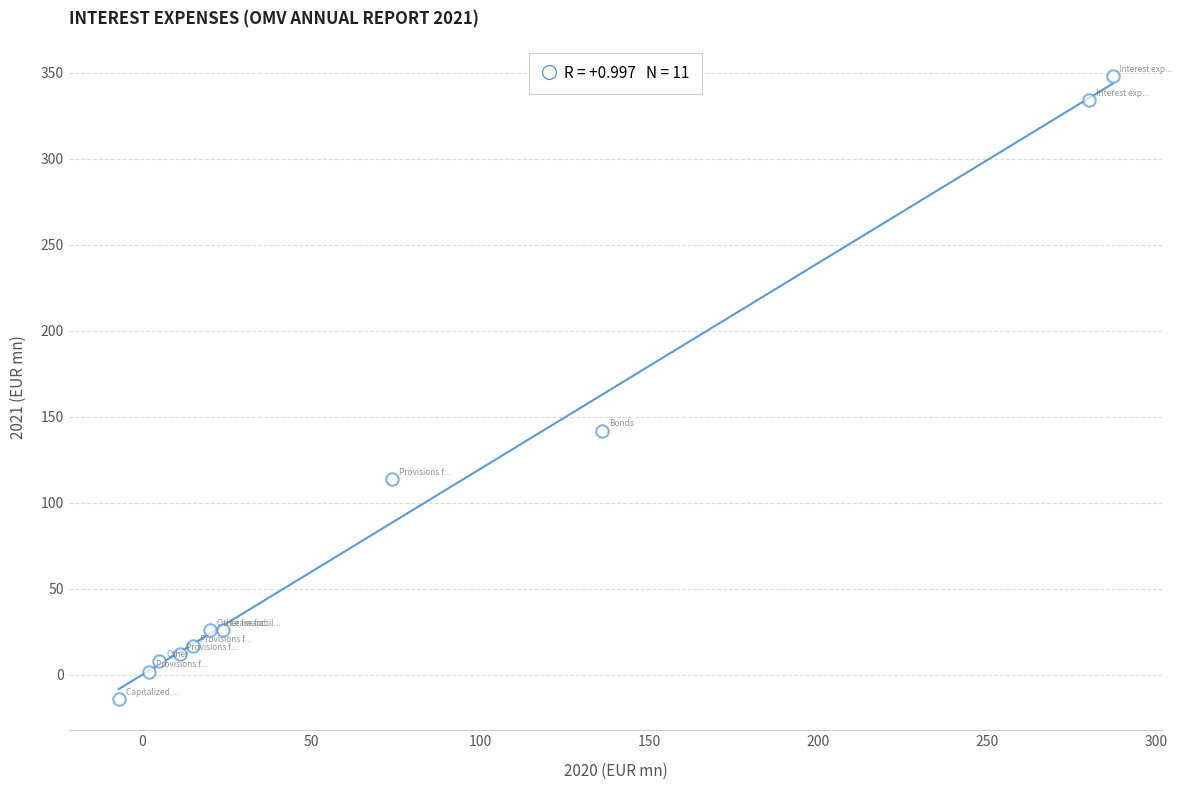

What Y value in the scatter plot is closest to 167?

142